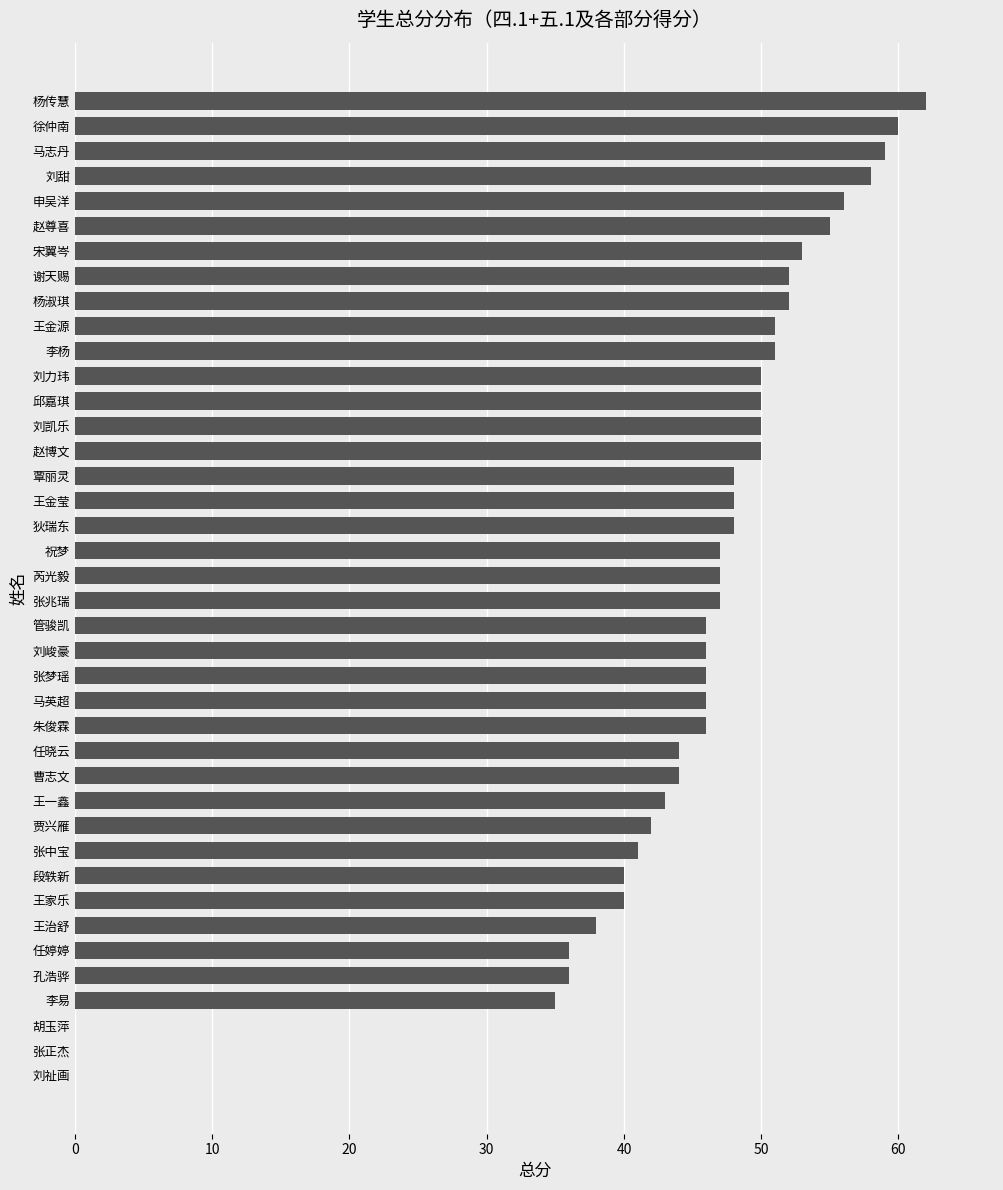

What is the sum of all values?

1763